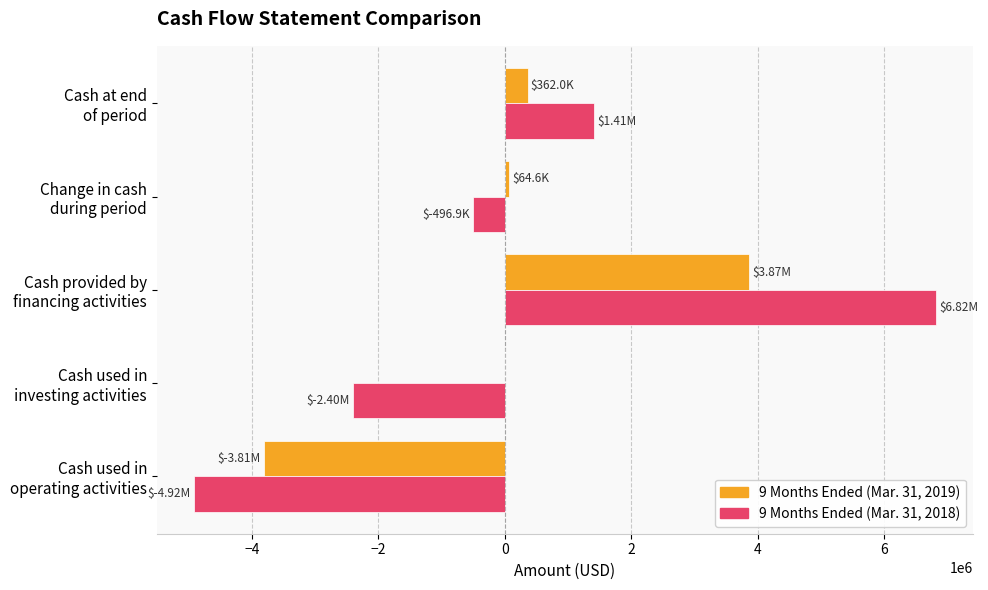

How many categories are shown in the chart?

5